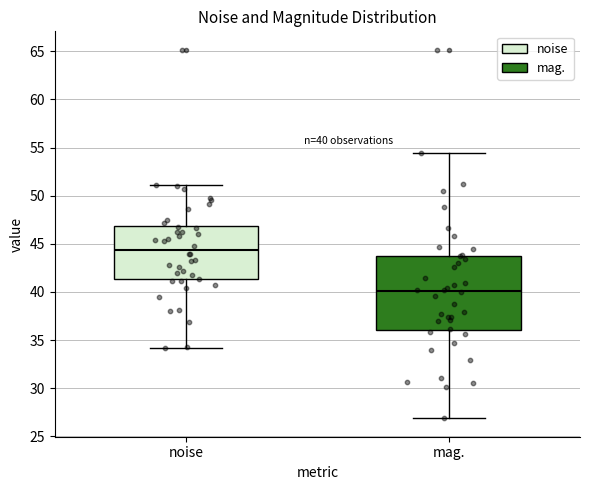

Which box has the highest median line?

noise